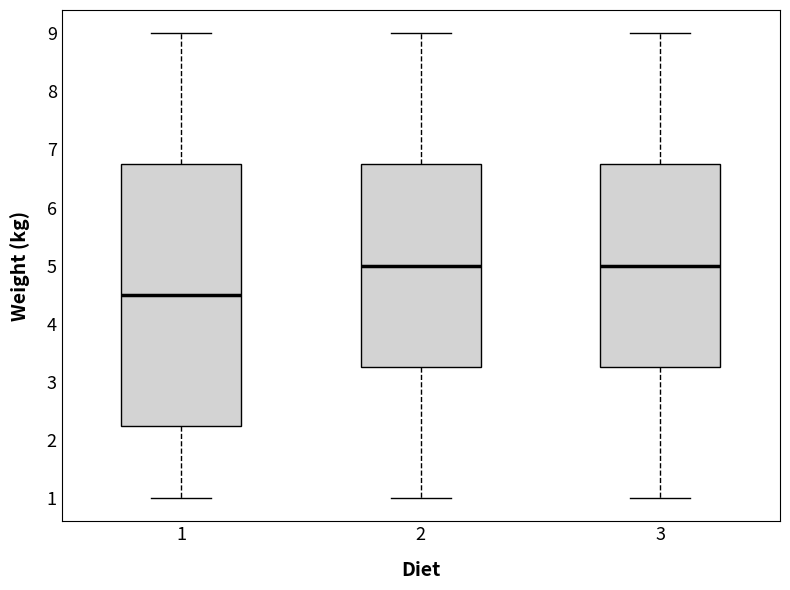

Reading left to right, read every box against the y-axis: the position of its median line, the range the box covers, and the ends of its whiskers. The values are not printed on the chart, so give them approximately, as read against the axis.

1: median 4.5, box 2.3 to 6.8, whiskers 1.0 to 9.0
2: median 5.0, box 3.3 to 6.8, whiskers 1.0 to 9.0
3: median 5.0, box 3.3 to 6.8, whiskers 1.0 to 9.0